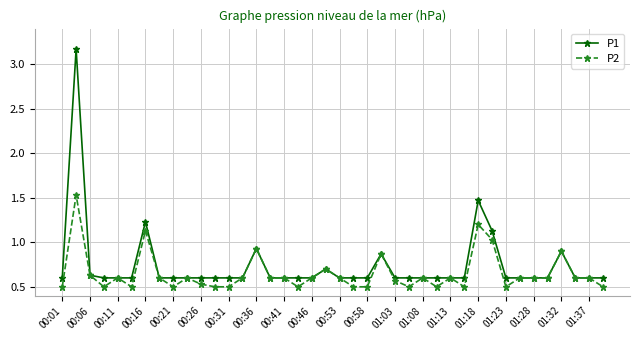

What are all the series names shown in the legend?

P1, P2